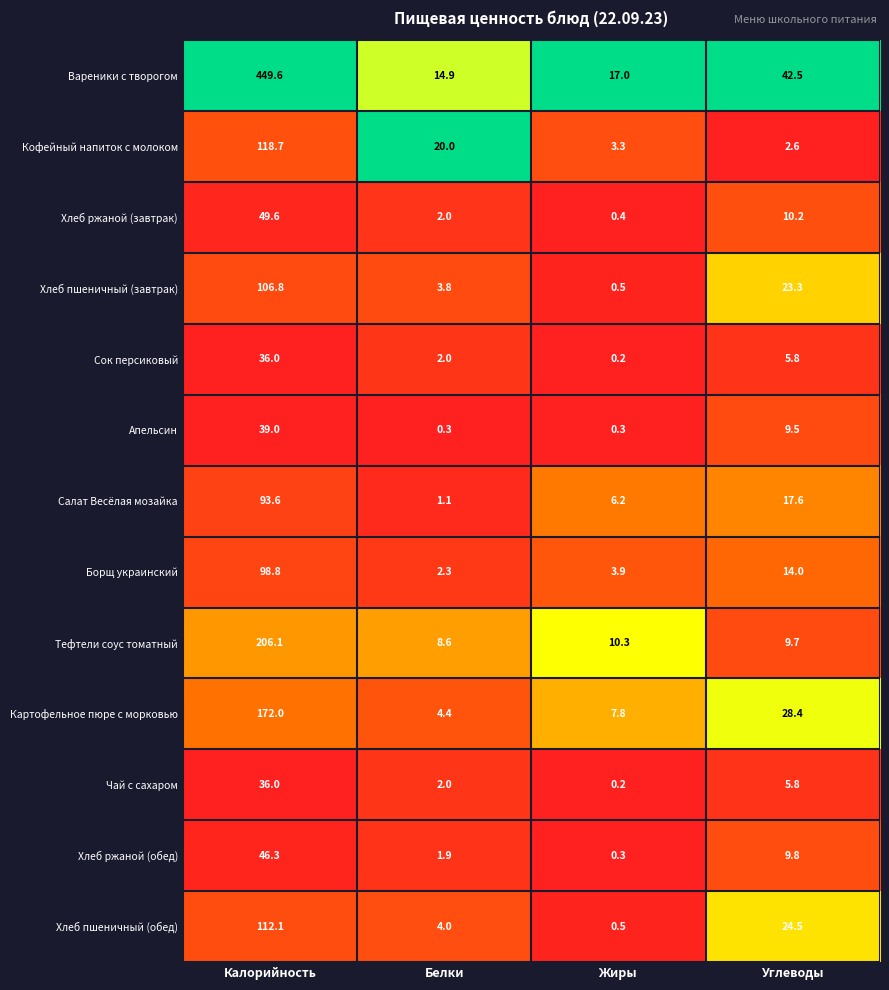

At how many categories does at least one series exceed 0?

4